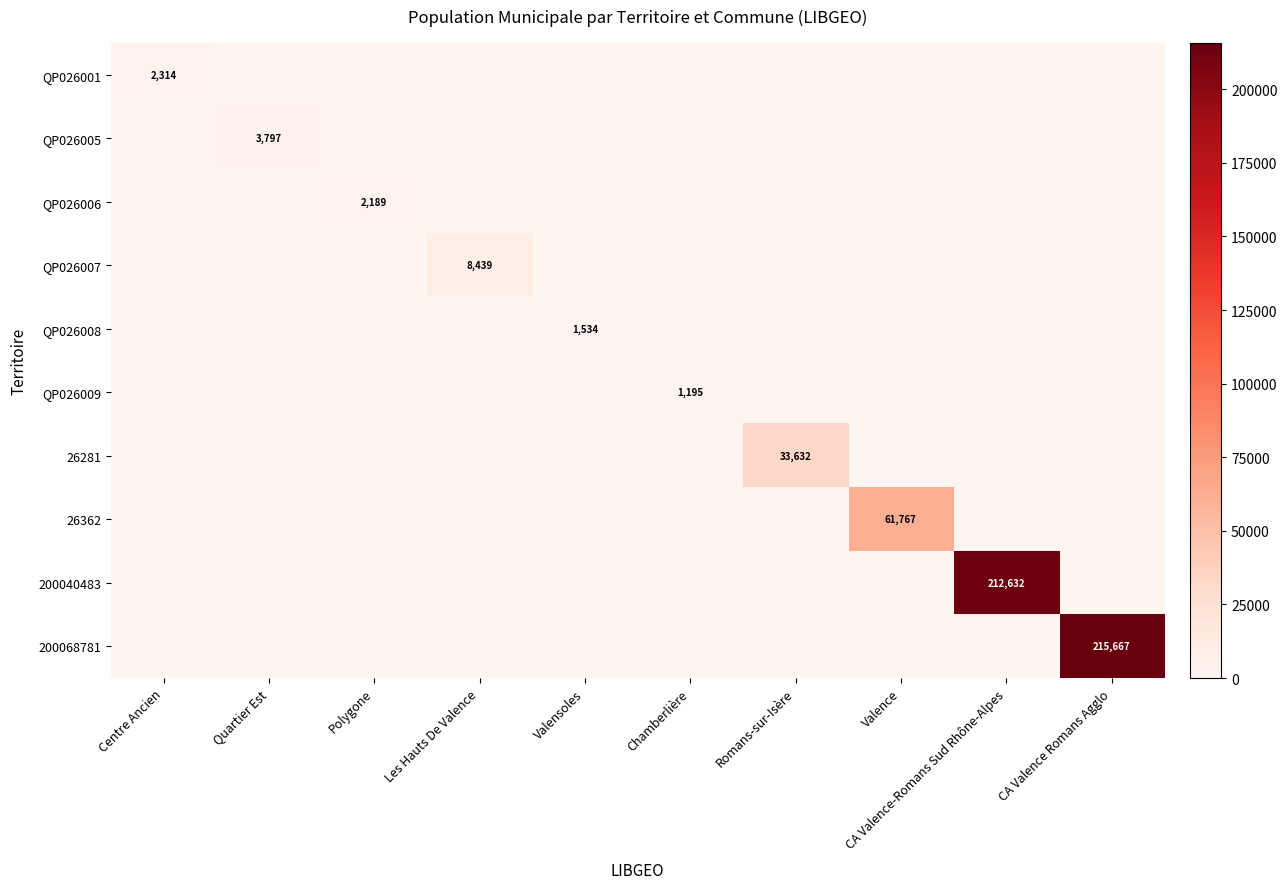

How many distinct data groups are displayed?

10